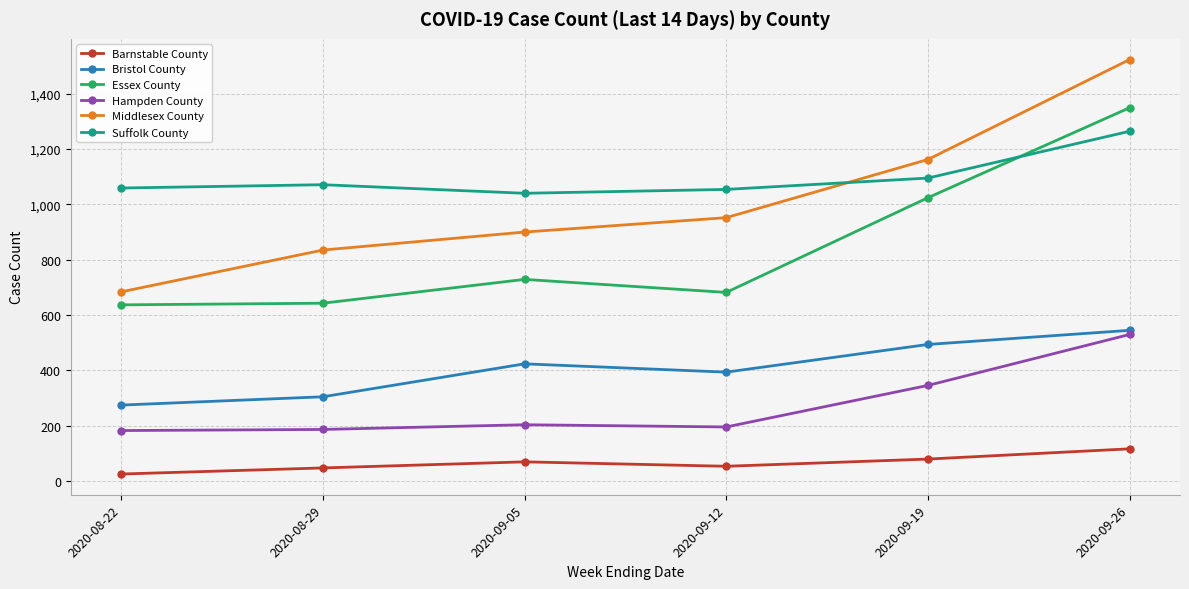

What is the difference between the maximum and minimum values in the Suffolk County series?

224